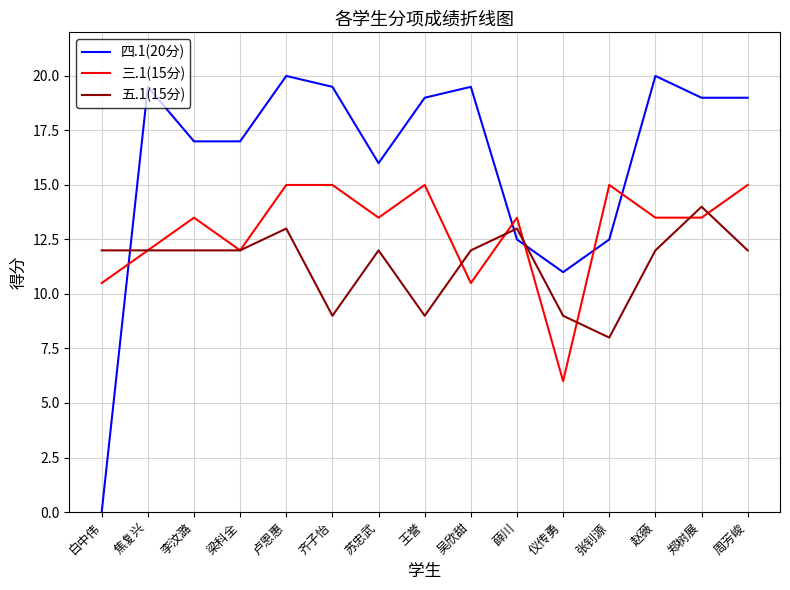

Reading left to right, extract all data points from this chart.

四.1(20分): 0.0	19.5	17.0	17.0	20.0	19.5	16.0	19.0	19.5	12.5	11.0	12.5	20.0	19.0	19.0
三.1(15分): 10.5	12.0	13.5	12.0	15.0	15.0	13.5	15.0	10.5	13.5	6.0	15.0	13.5	13.5	15.0
五.1(15分): 12.0	12.0	12.0	12.0	13.0	9.0	12.0	9.0	12.0	13.0	9.0	8.0	12.0	14.0	12.0